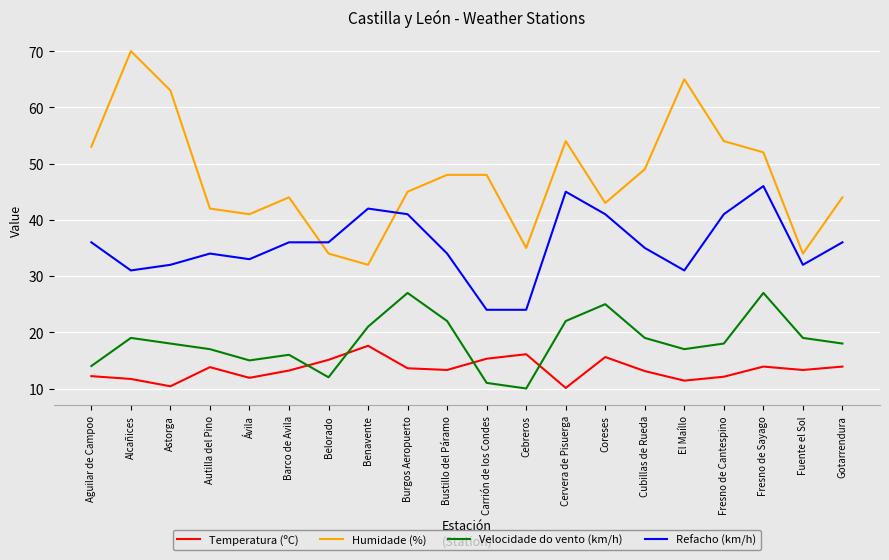

What position from the left is Coreses?

14